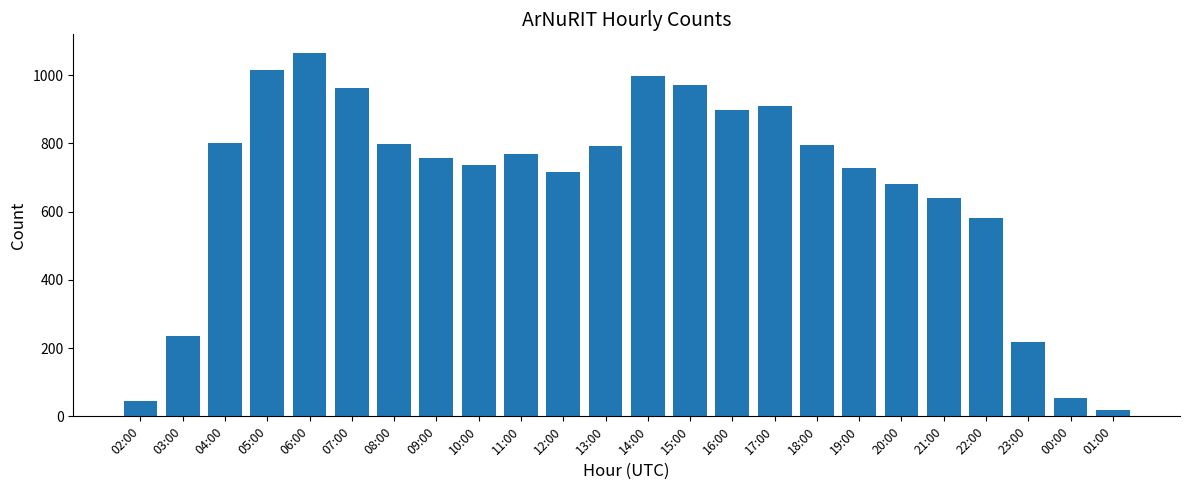

Where is the data nearest to the value 542?

22:00